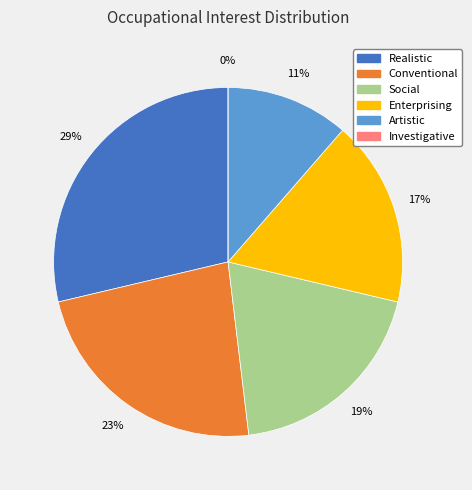

Does any single category account for the majority?

No